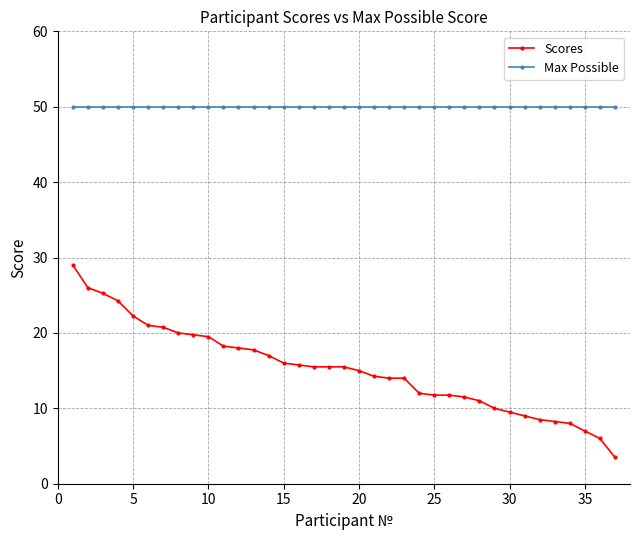

Which series has the largest range (max minus min)?

Scores